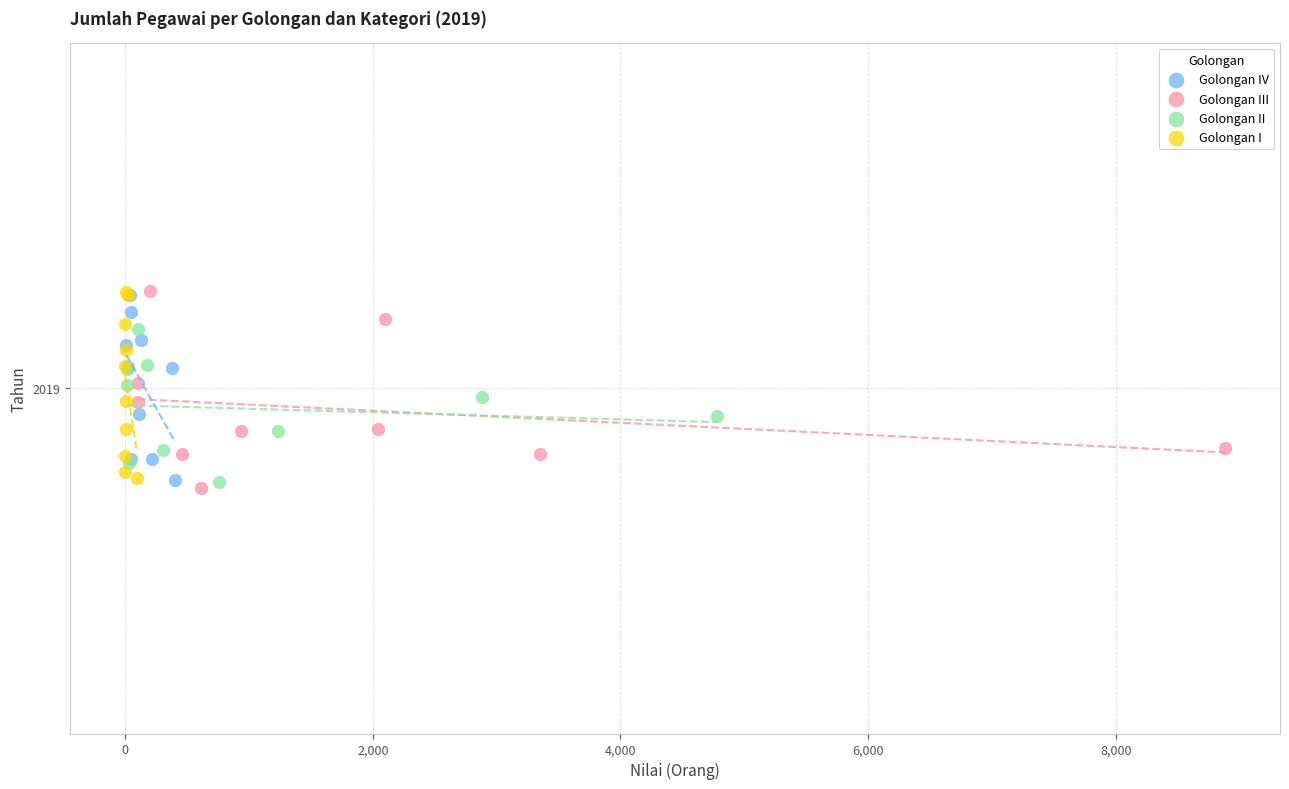

What are all the series names shown in the legend?

Golongan IV, Golongan III, Golongan II, Golongan I